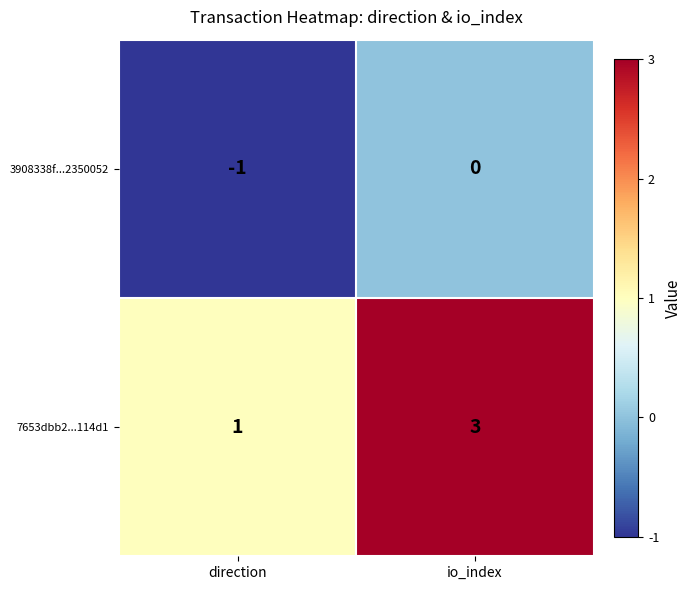

What is the sum of all 7653dbb2...114d1 values?

4